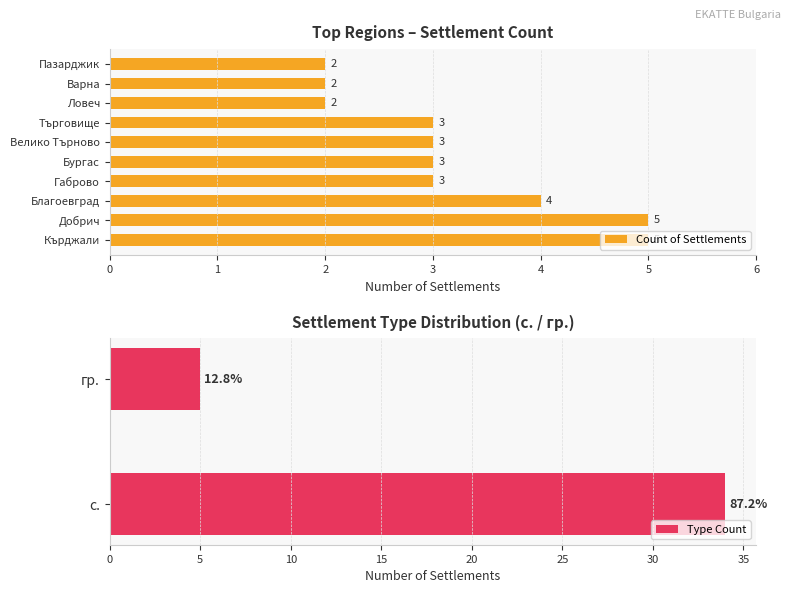

The Count of Settlements series shows 5 at Добрич. True or false?

True